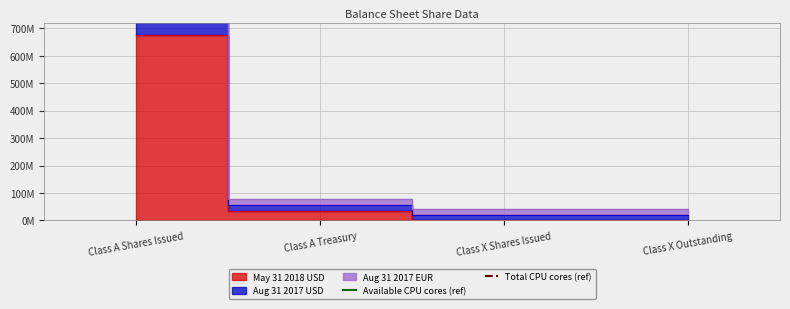

What is the spread (max minus min) of values at Class A Treasury?

39035868.8